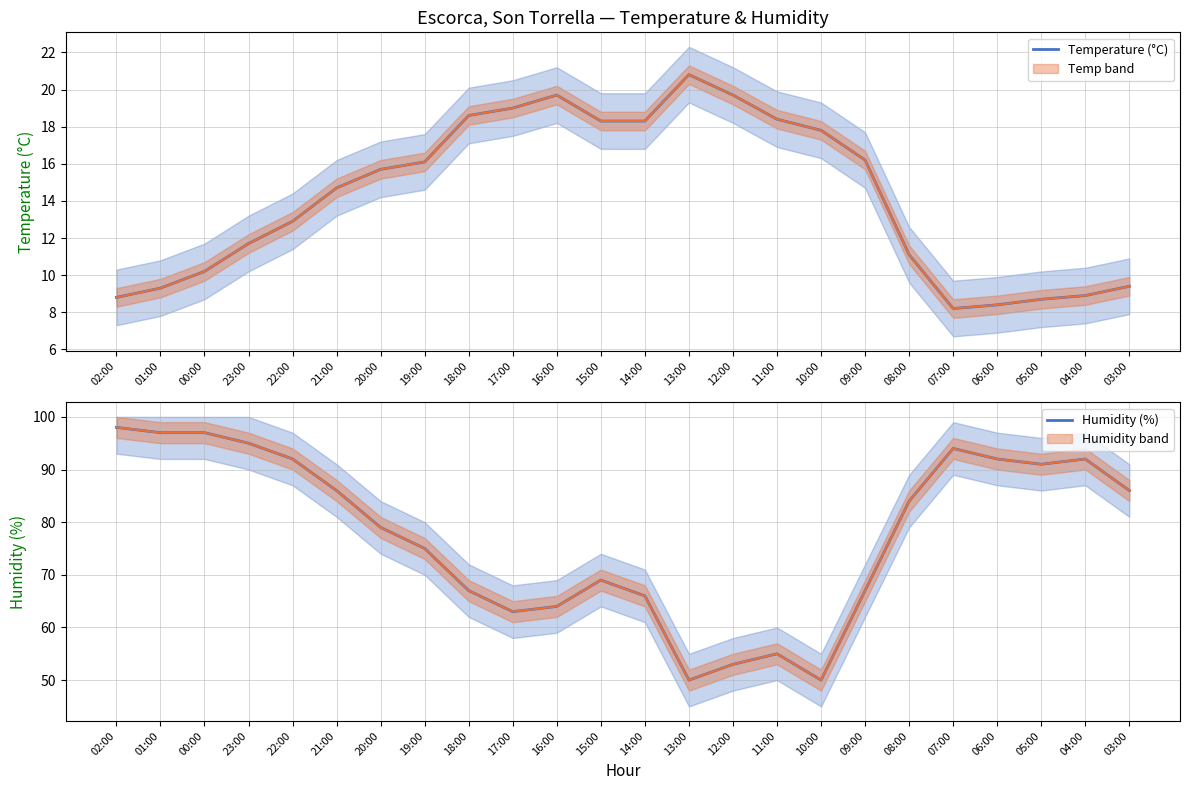

Which series has the largest total across all categories?

Humidity (%)